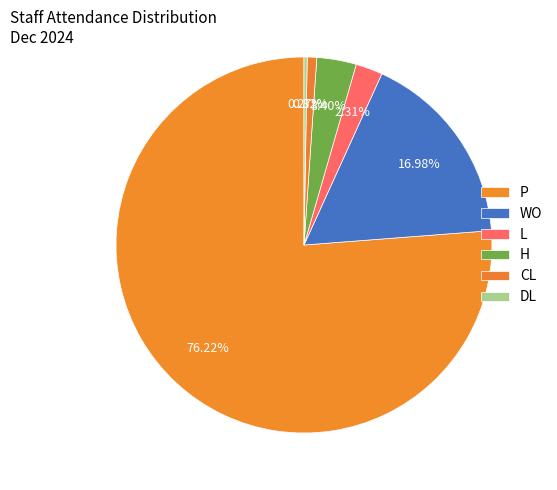

How many segments does this pie chart have?

6